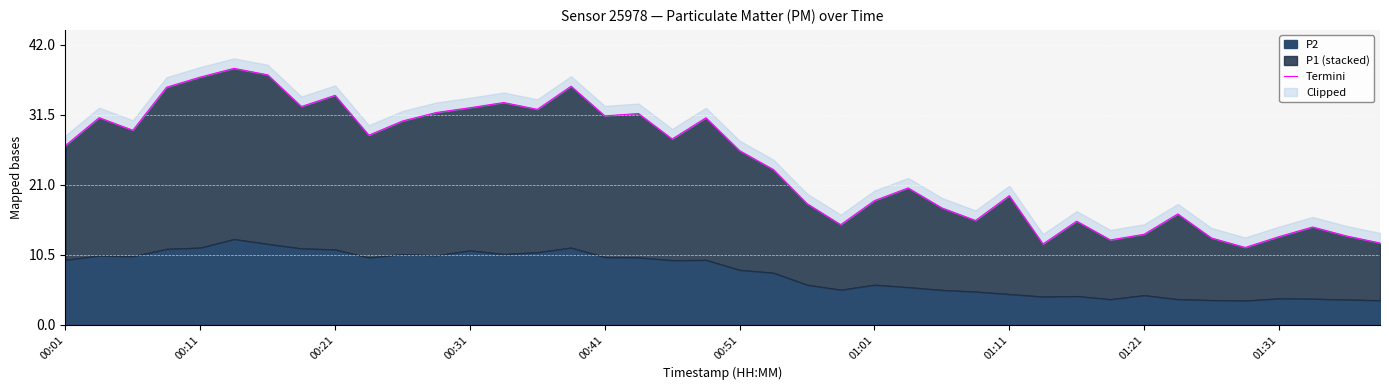

What is the average value?

24.3